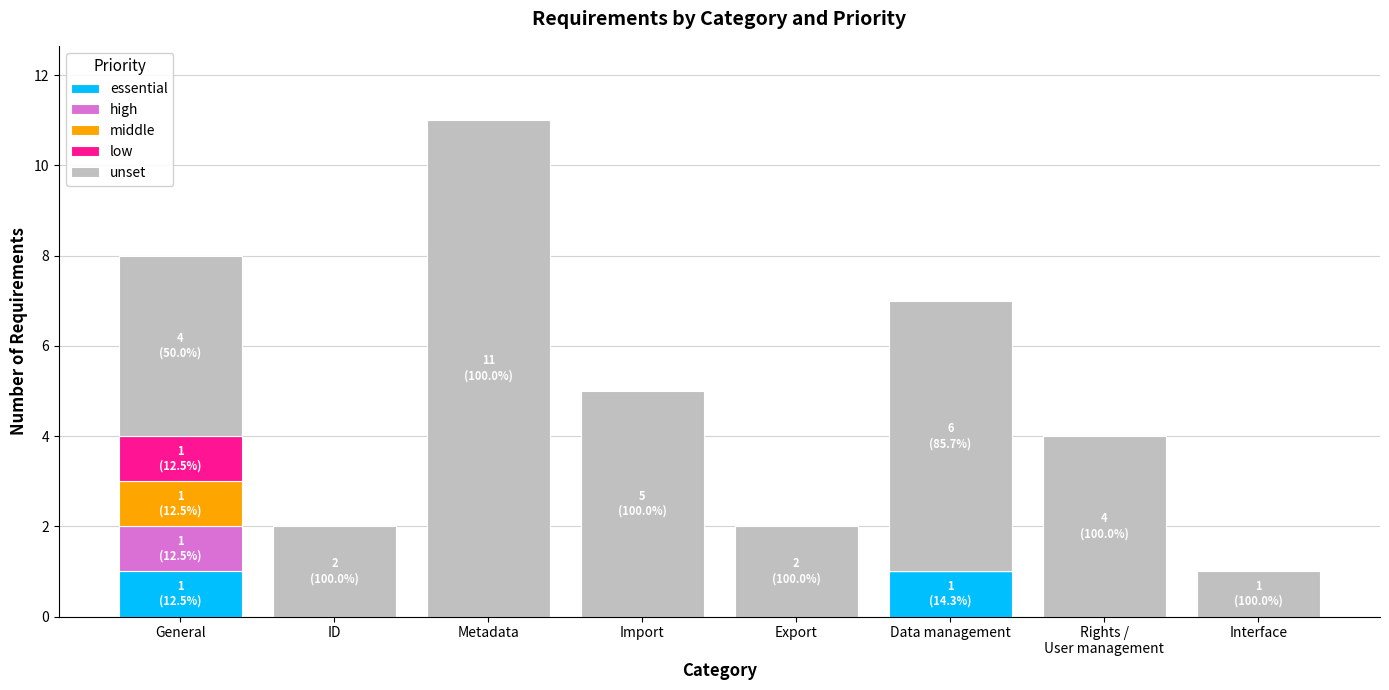

Is it true that essential equals -1 at Interface?

False